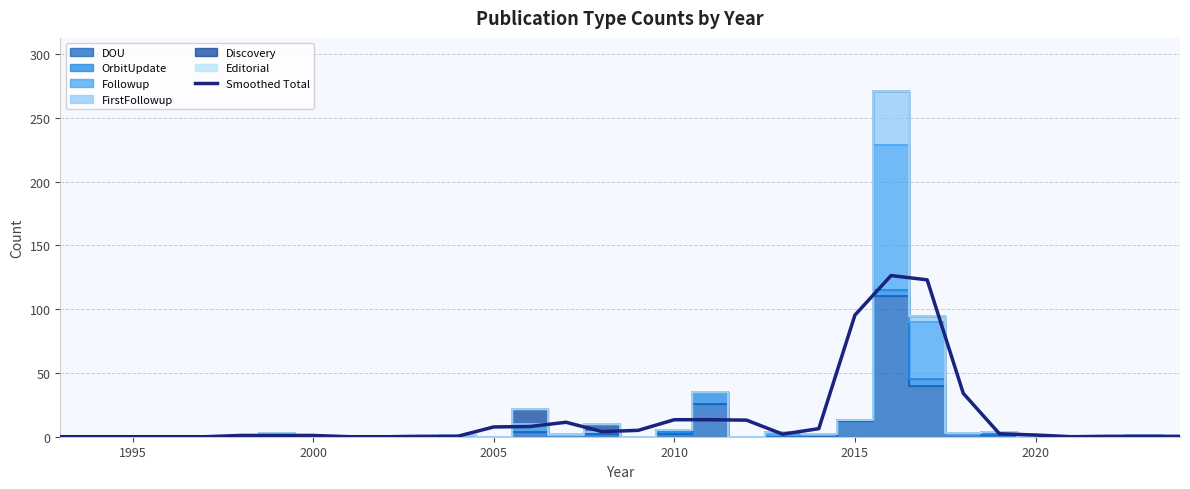

Is it true that the value at 10 is 0.5?

False